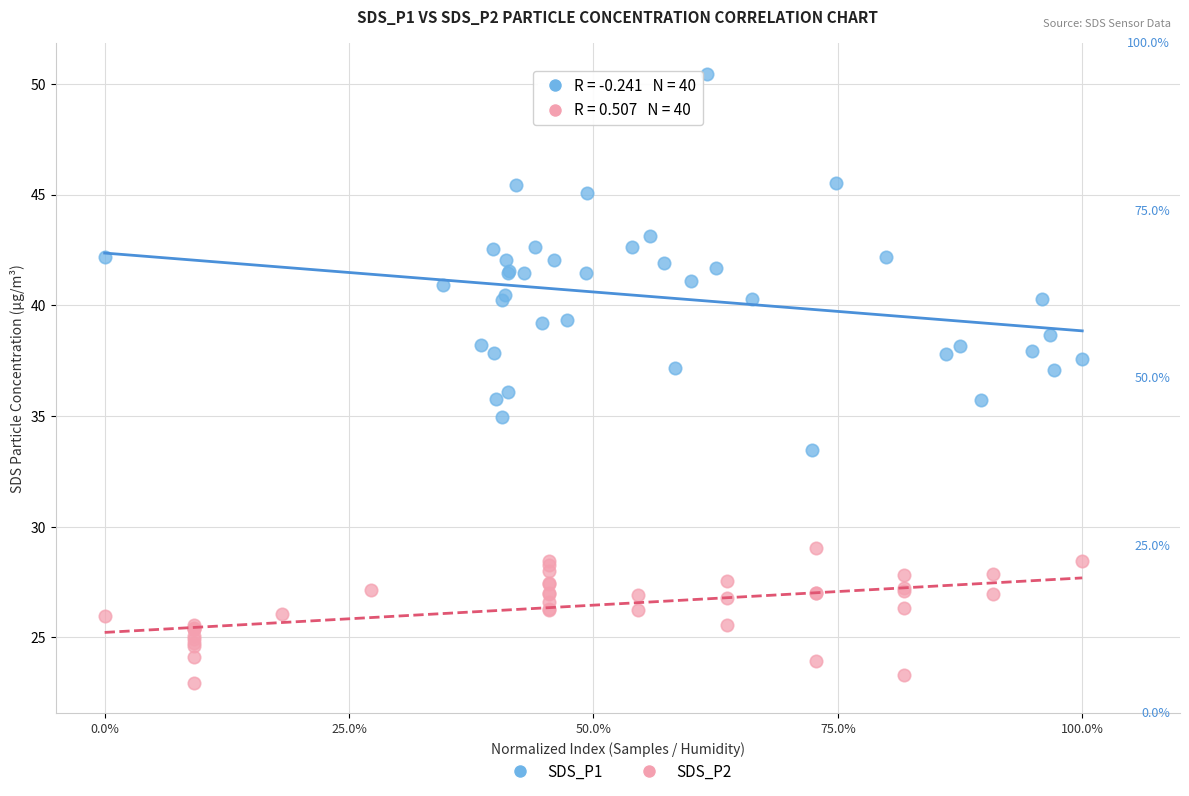

Which series has the widest spread of Y values?

SDS_P1